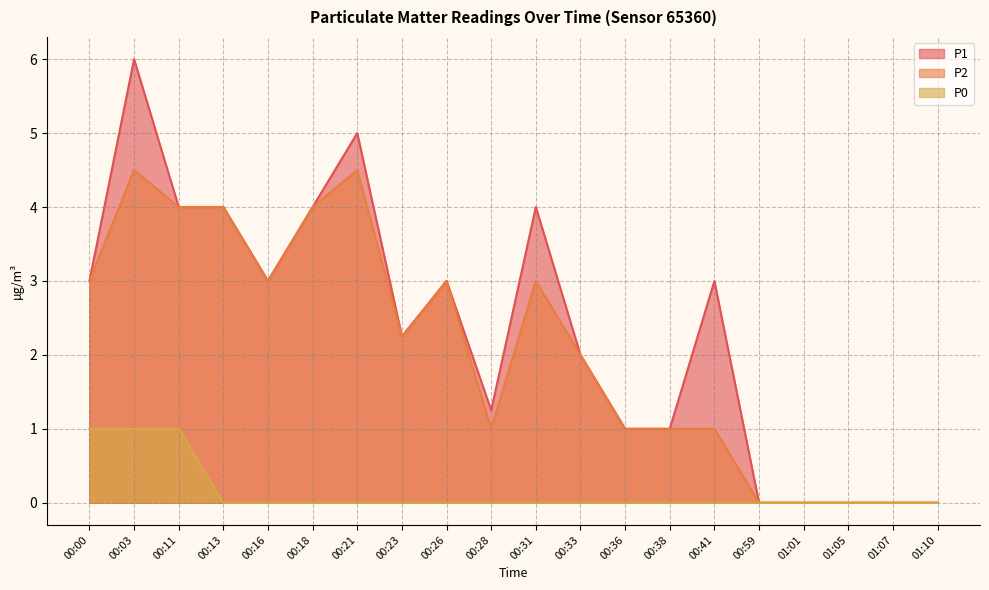

Is the value of P2 at 01:05 greater than the value of P1 at 00:26?

No